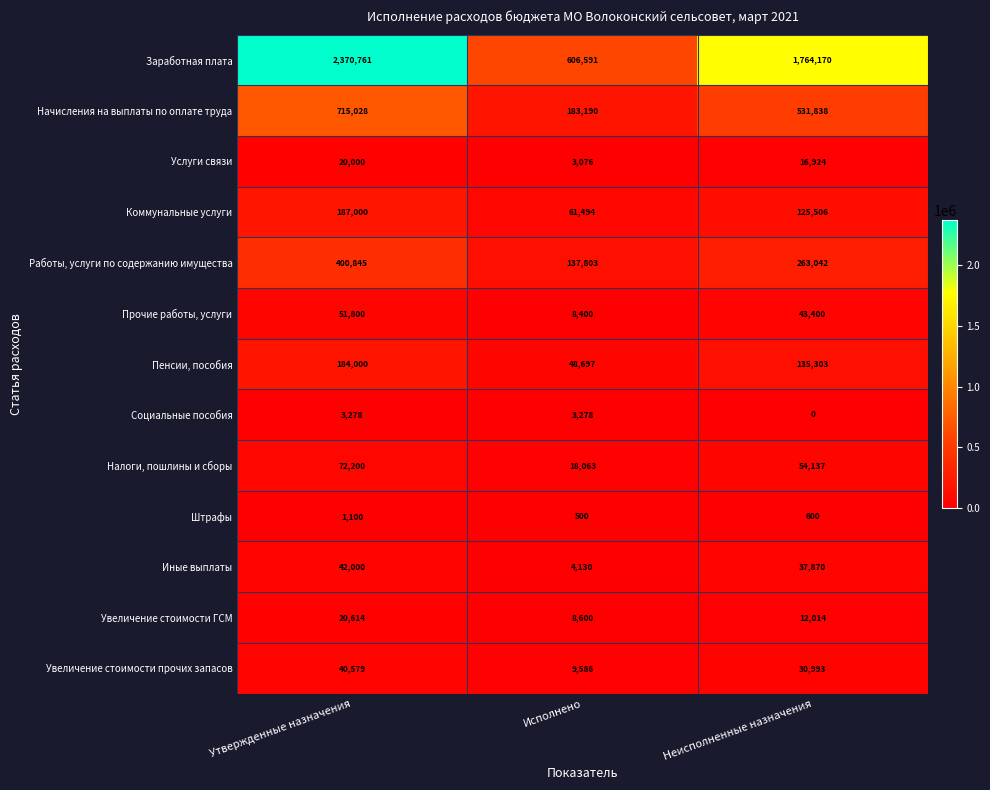

At Утвержденные назначения, list the series in order from smallest to largest.

Штрафы, Социальные пособия, Услуги связи, Увеличение стоимости ГСМ, Увеличение стоимости прочих запасов, Иные выплаты, Прочие работы, услуги, Налоги, пошлины и сборы, Пенсии, пособия, Коммунальные услуги, Работы, услуги по содержанию имущества, Начисления на выплаты по оплате труда, Заработная плата